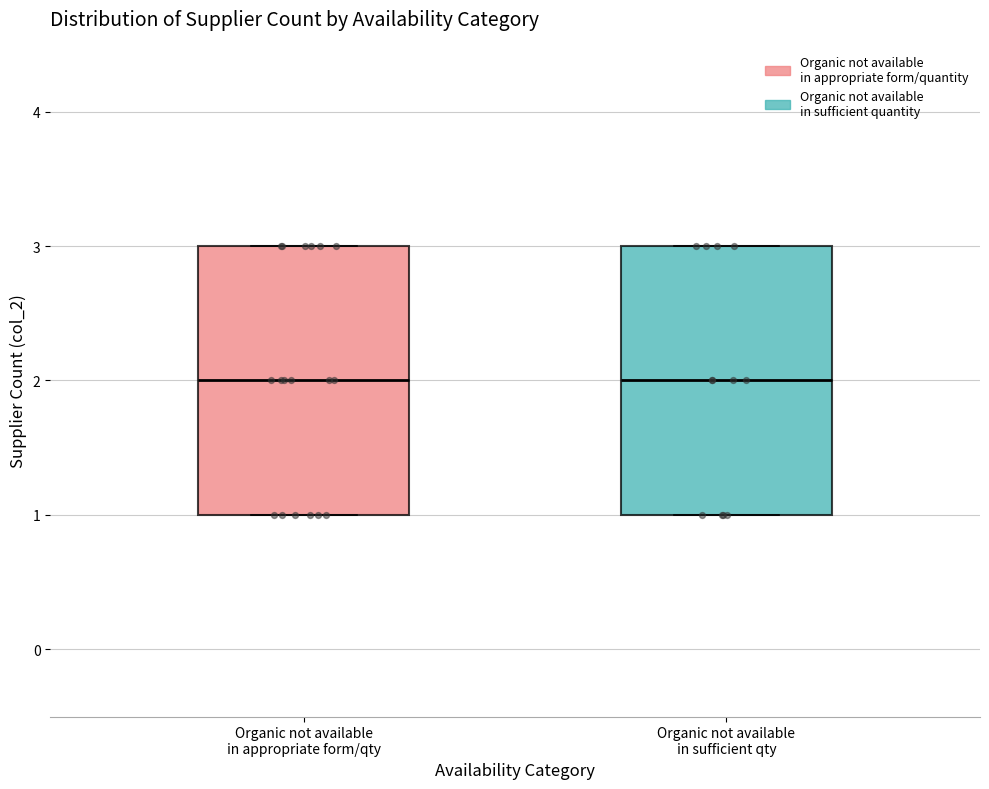

Reading left to right, read every box against the y-axis: the position of its median line, the range the box covers, and the ends of its whiskers. The values are not printed on the chart, so give them approximately, as read against the axis.

Organic not available in appropriate form/qty: median 2, box 1 to 3, whiskers 1 to 3
Organic not available in sufficient qty: median 2, box 1 to 3, whiskers 1 to 3